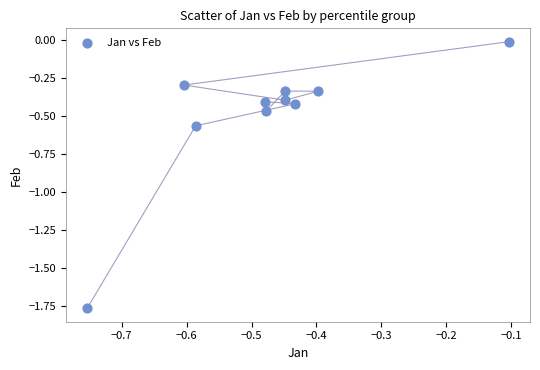

What is the range of X values (max minus min)?

0.6